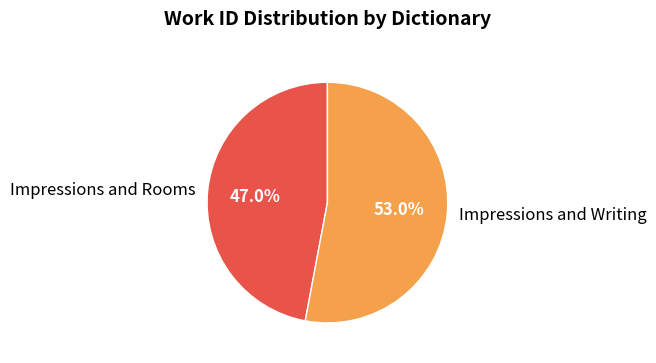

How many segments does this pie chart have?

2